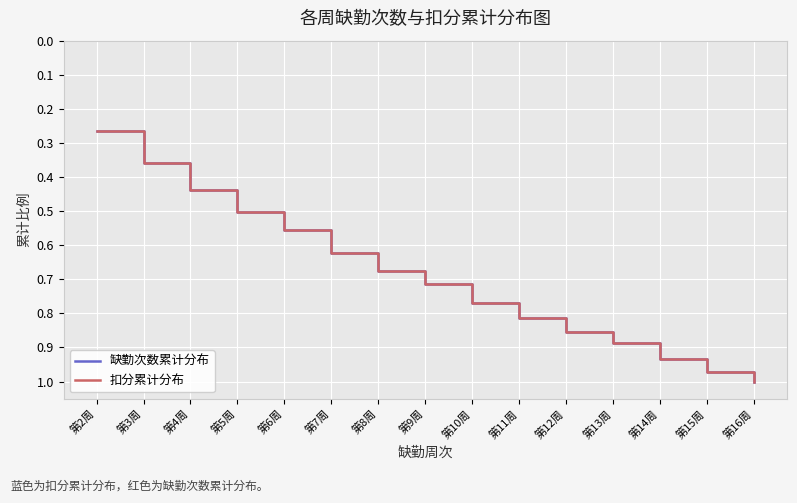

At which label is 扣分累计分布 closest to 0?

第2周